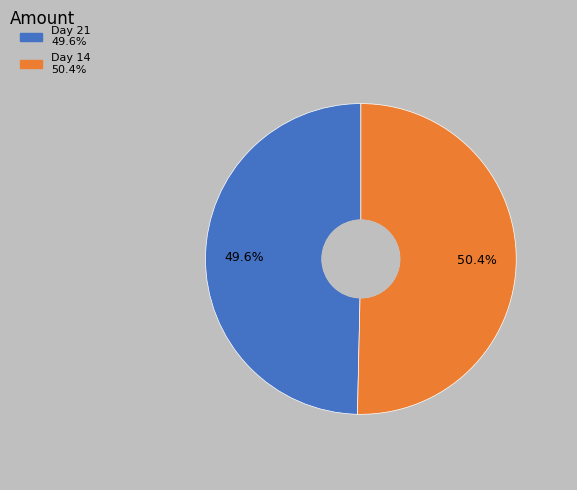

Does any single category account for the majority?

Yes